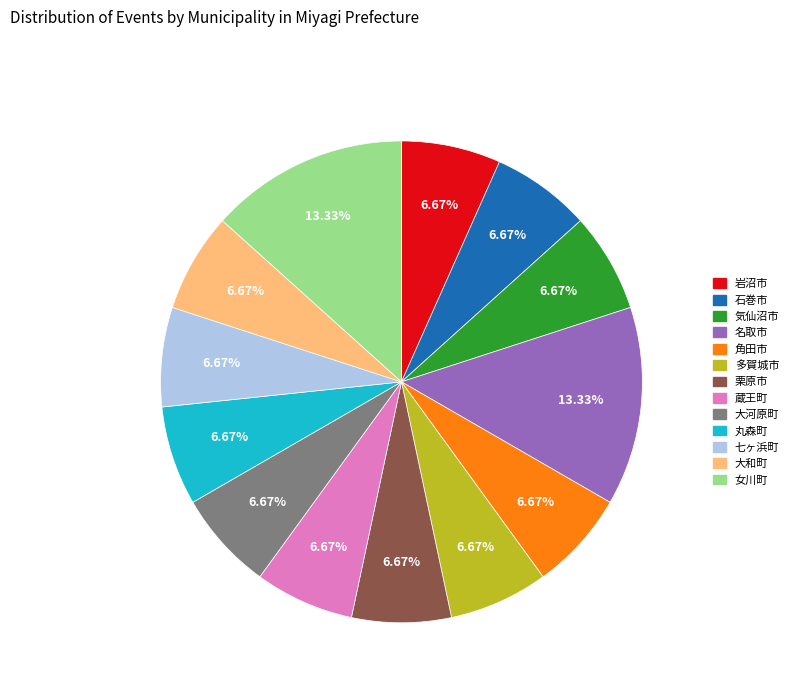

Is it true that 大河原町 is 1% of the pie?

False